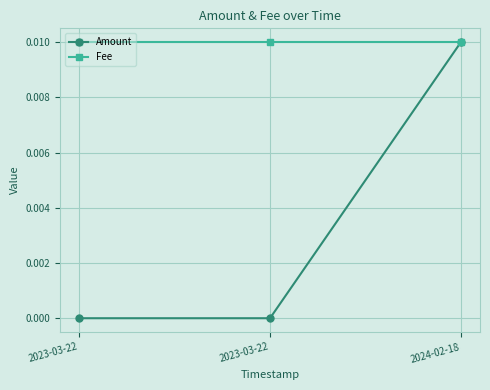

What are all the series names shown in the legend?

Amount, Fee